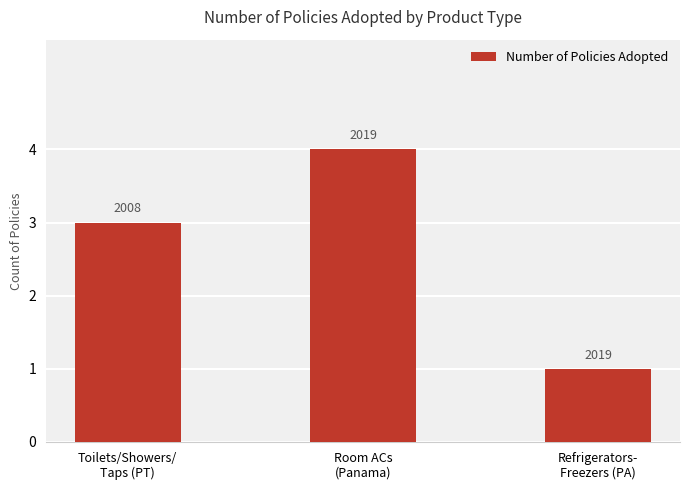

True or false: the data shows 4 at Room ACs
(Panama).

True